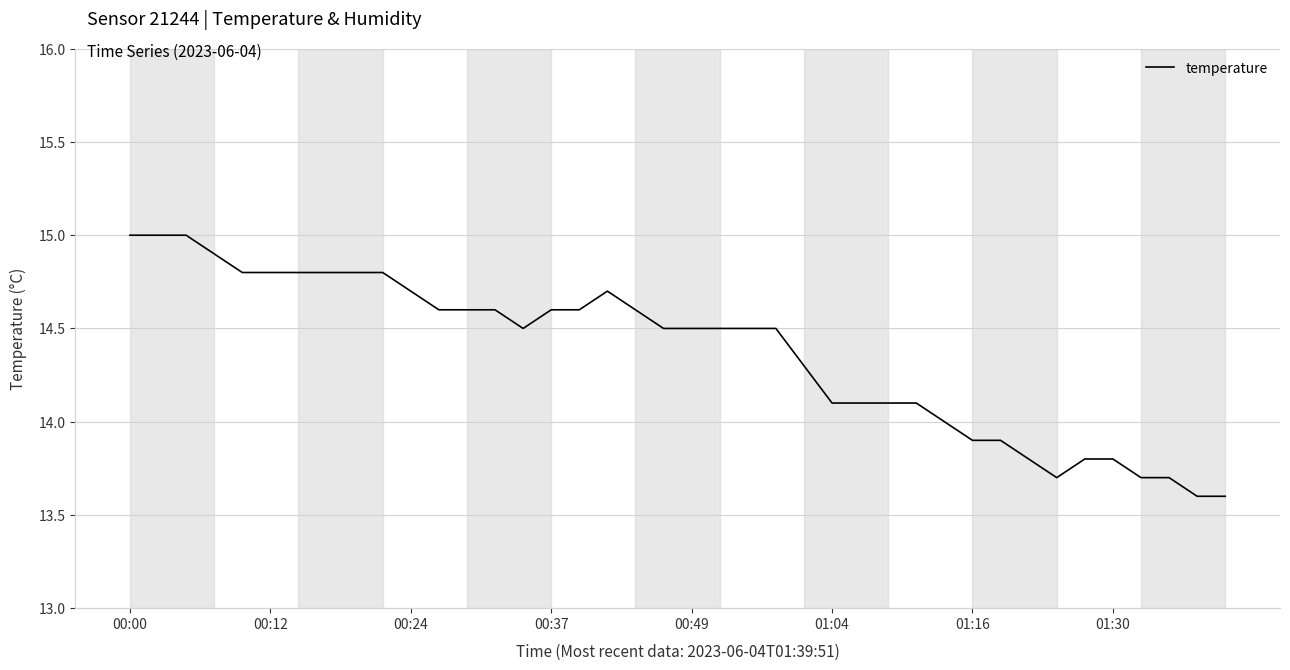

What is the difference between the maximum and minimum values?

1.4